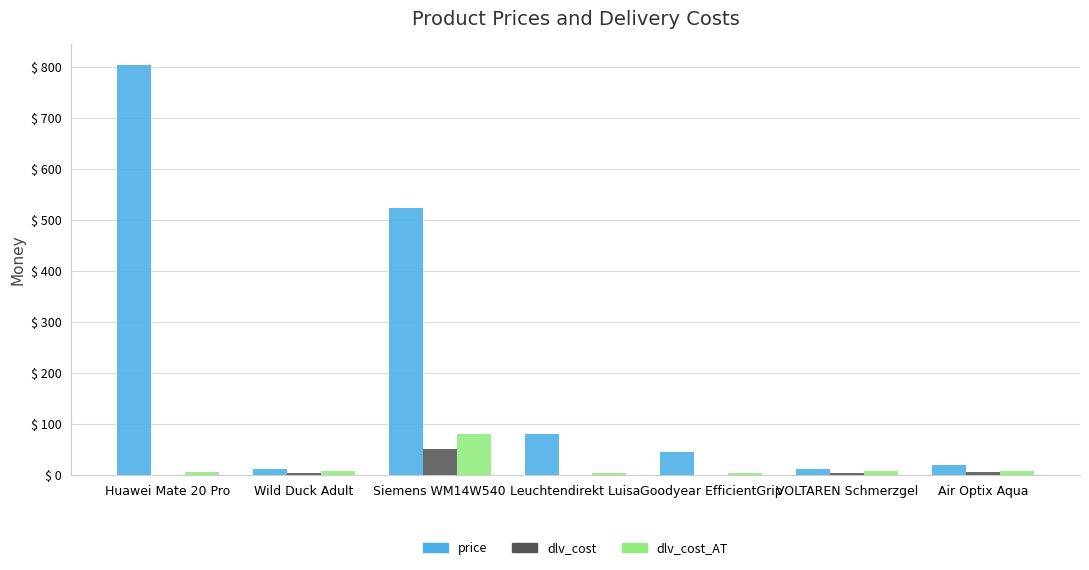

At which label does dlv_cost reach its peak?

Siemens WM14W540